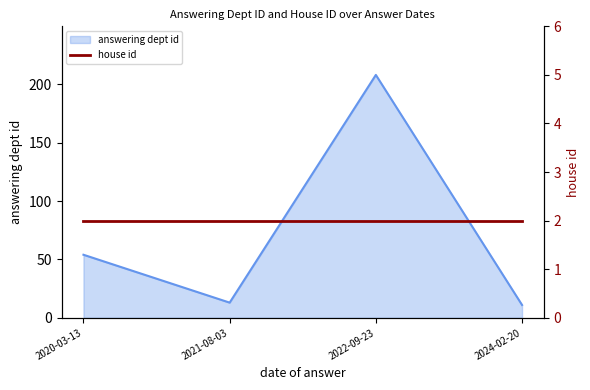

The value of answering dept id at 2022-09-23 is 330. True or false?

False